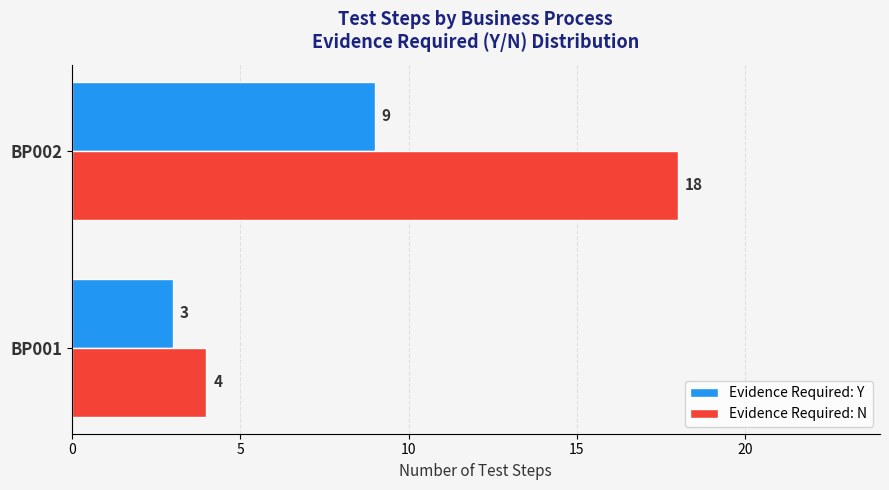

How many categories are shown in the chart?

2